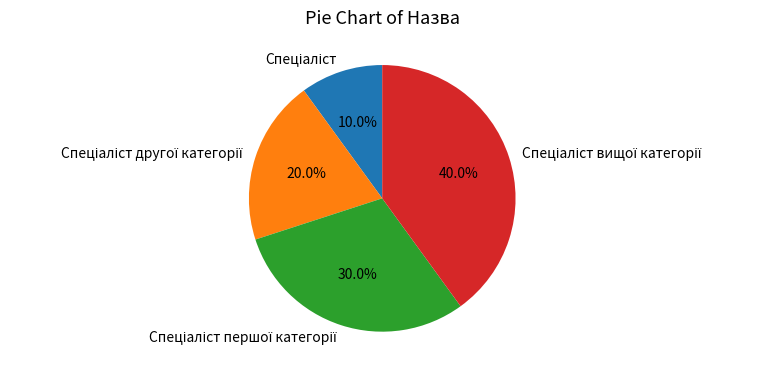

How many segments does this pie chart have?

4